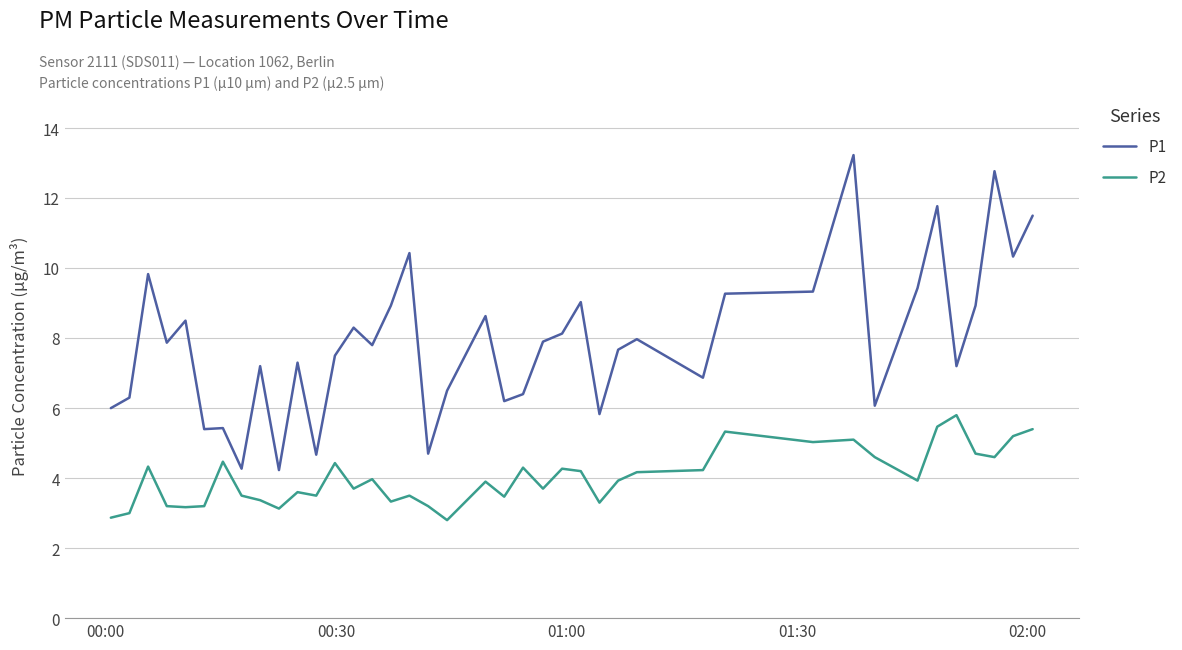

At how many categories does at least one series exceed 10?

6